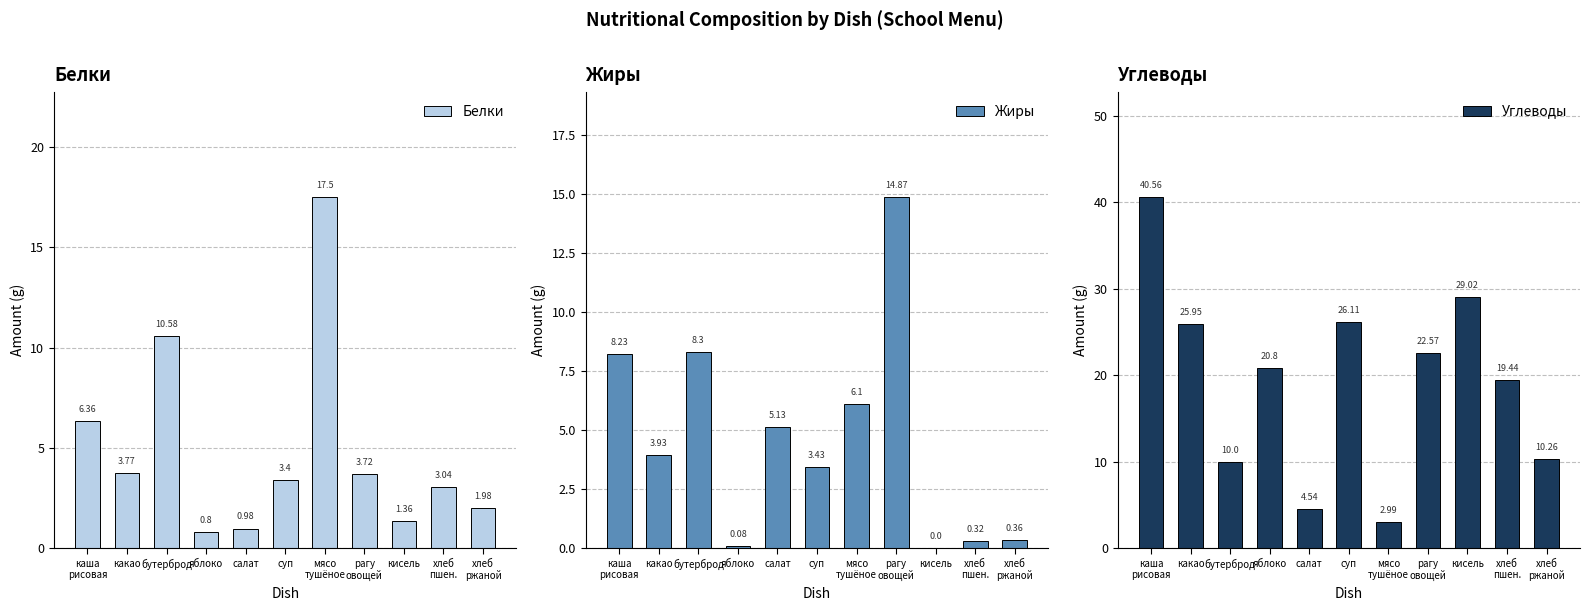

True or false: Белки has a value of 1.2 at суп.

False